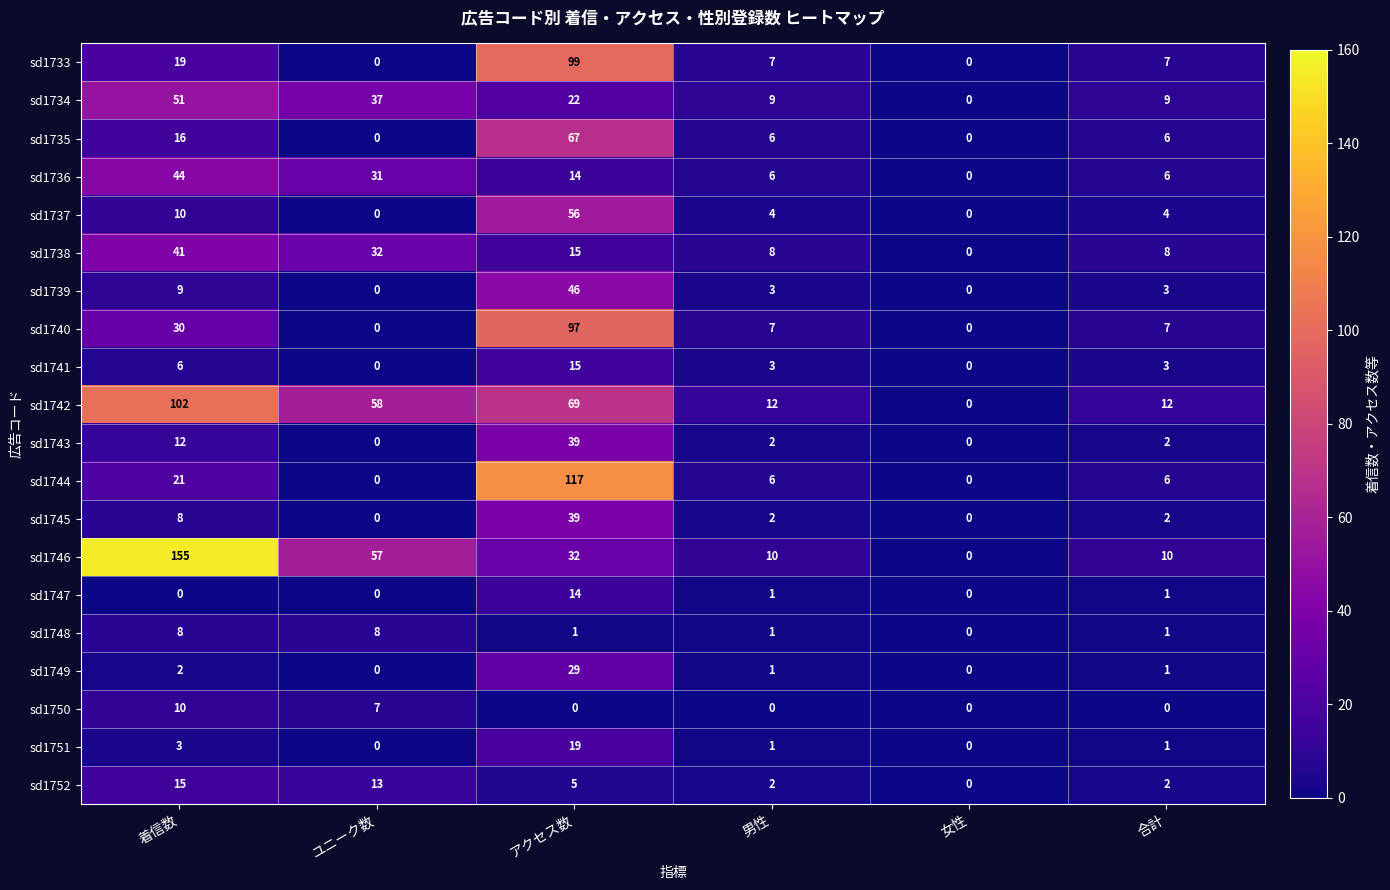

Read the sd1742 value at アクセス数, to the nearest 10.

70